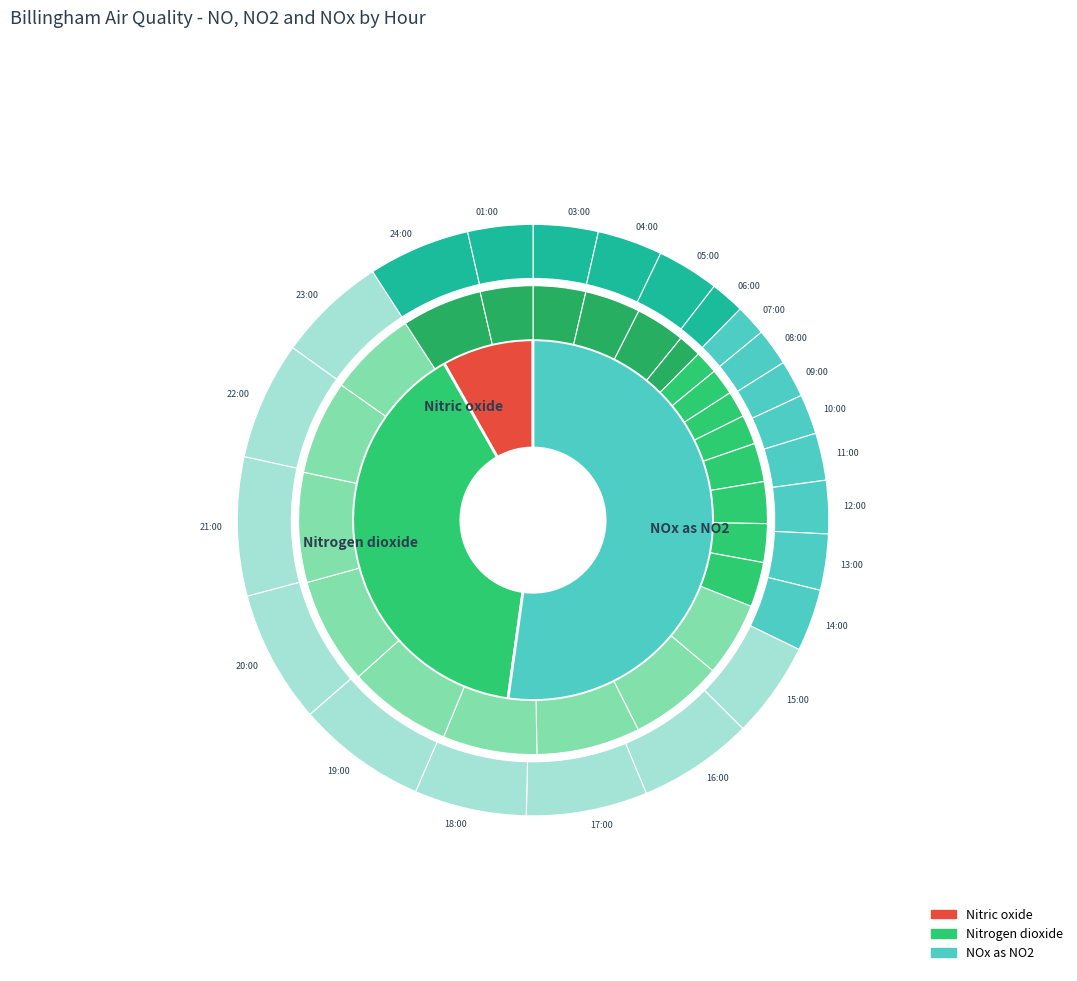

What portion of the pie excludes 13:00?

96.9%